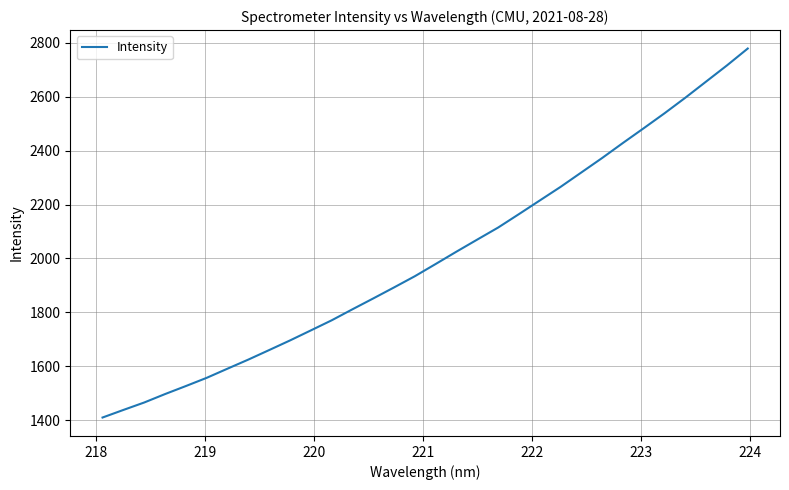

What is the smallest value displayed?

1410.5